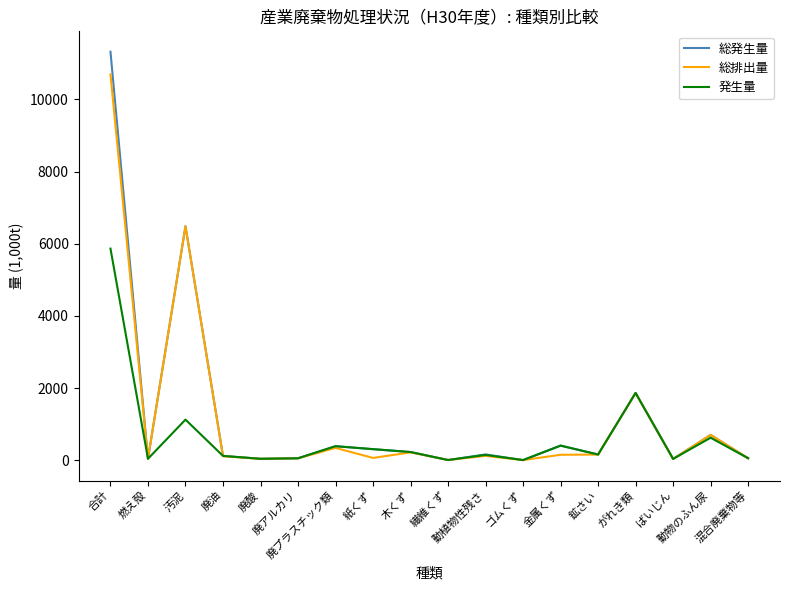

At how many categories does at least one series exceed 6811?

1